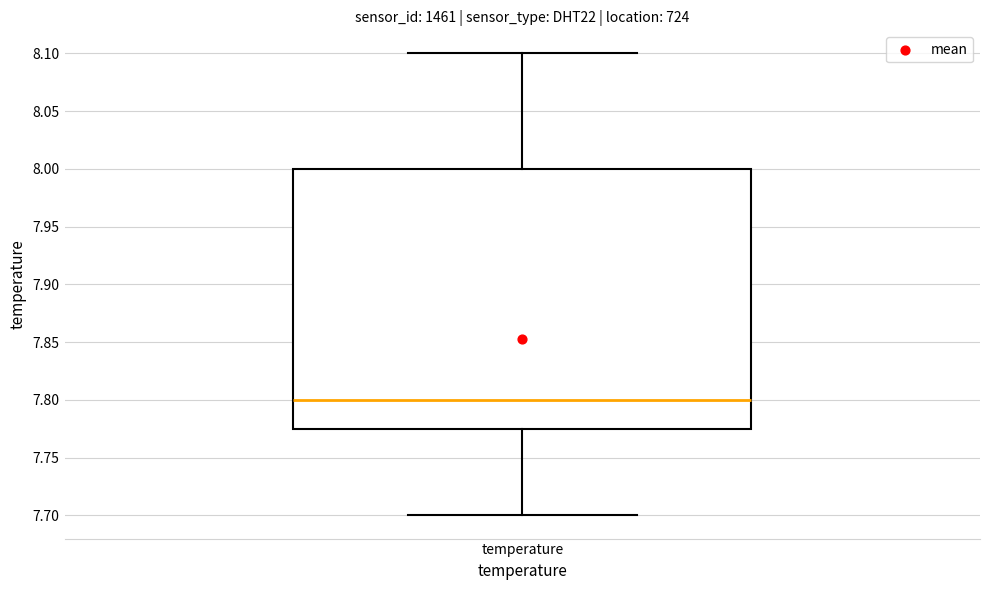

Where does the lower whisker of the box for temperature end on the y-axis? The values are not printed on the chart, so give them approximately, as read against the axis.

7.700